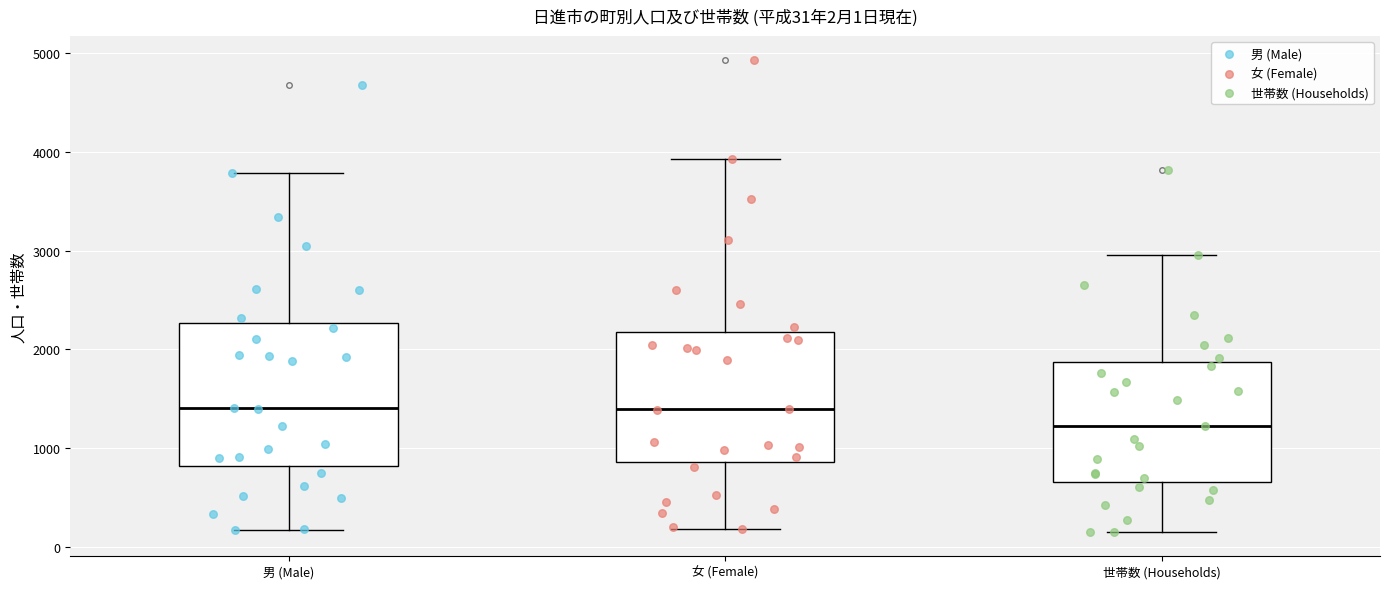

Which box's median line is the lowest?

世帯数 (Households)